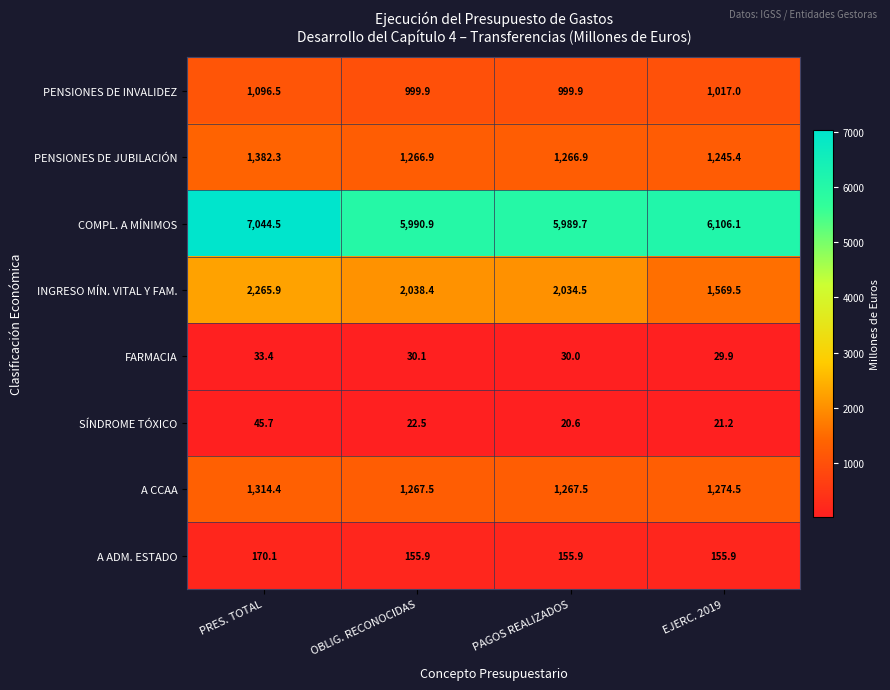

Which series has the widest spread of values?

COMPL. A MÍNIMOS